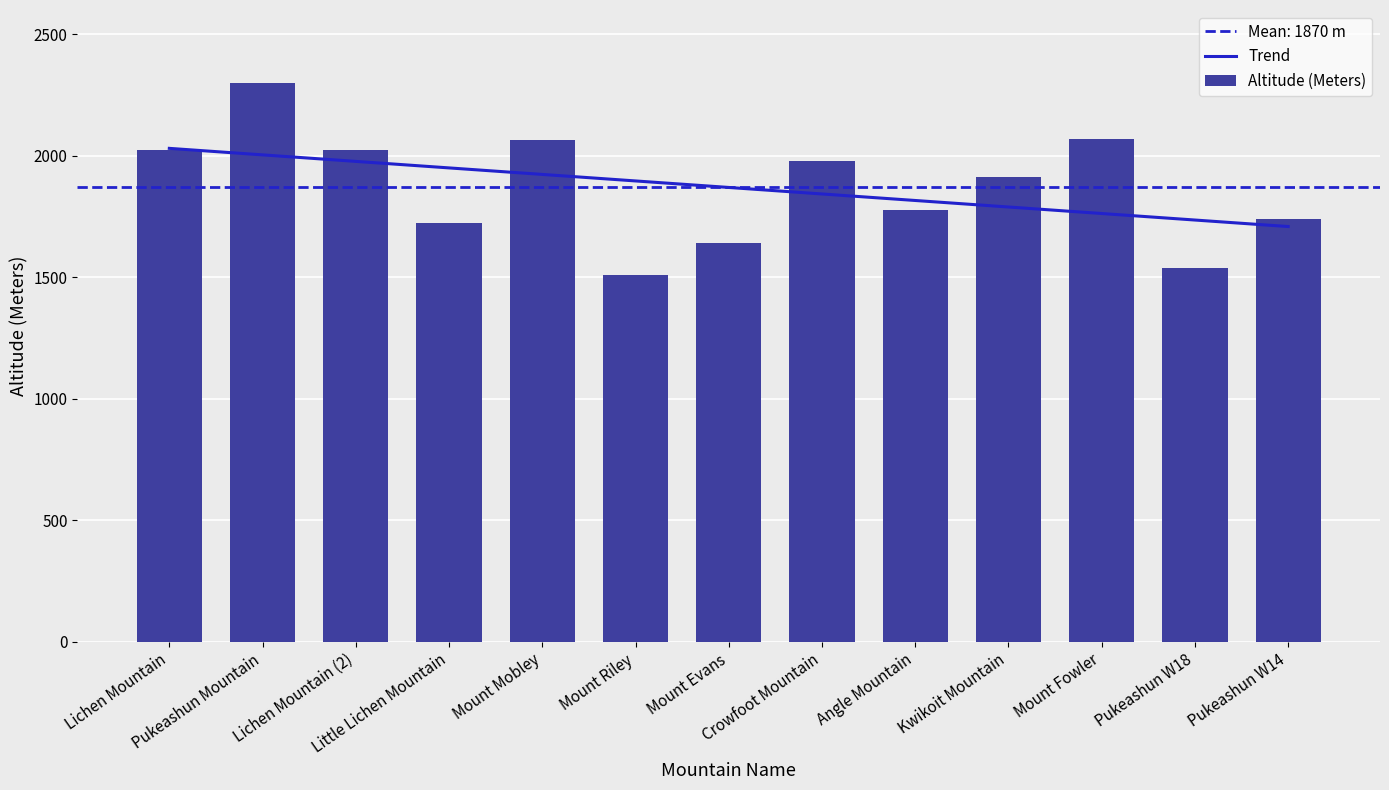

How many data points are less than 1912?

6